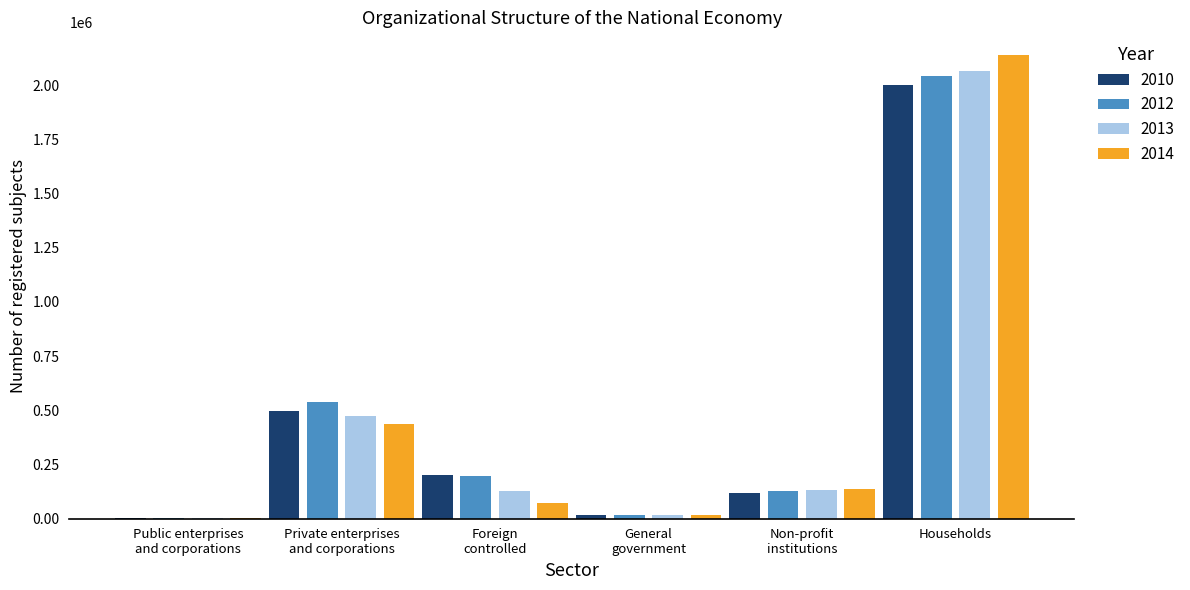

At which label does 2010 reach its peak?

Households